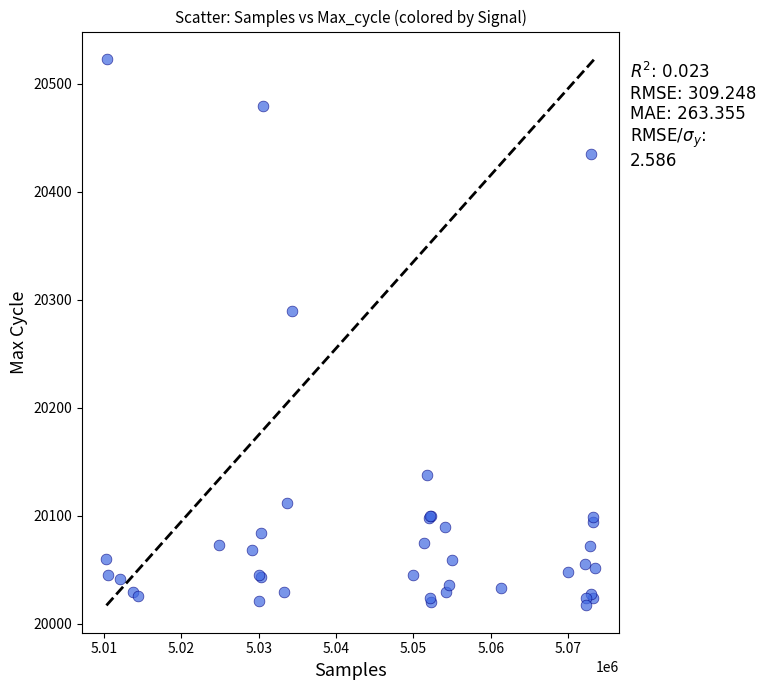

What Y value in the scatter plot is closest to 20270?

20290